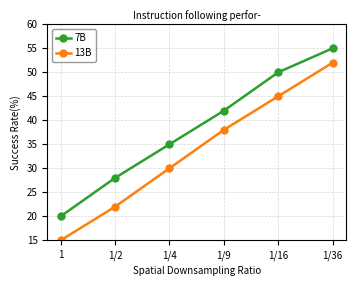

What is the maximum value for 13B?

52